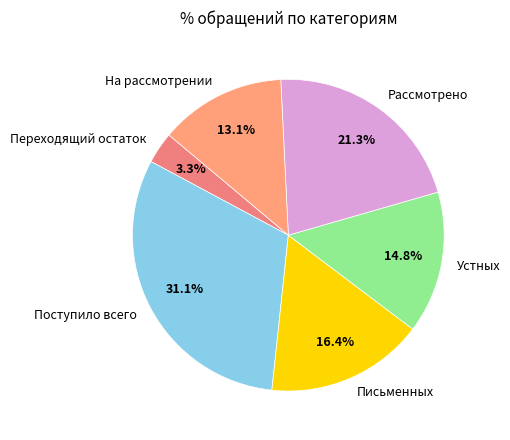

To the nearest percent, what is the combined percentage of Письменных and Поступило всего?

48%